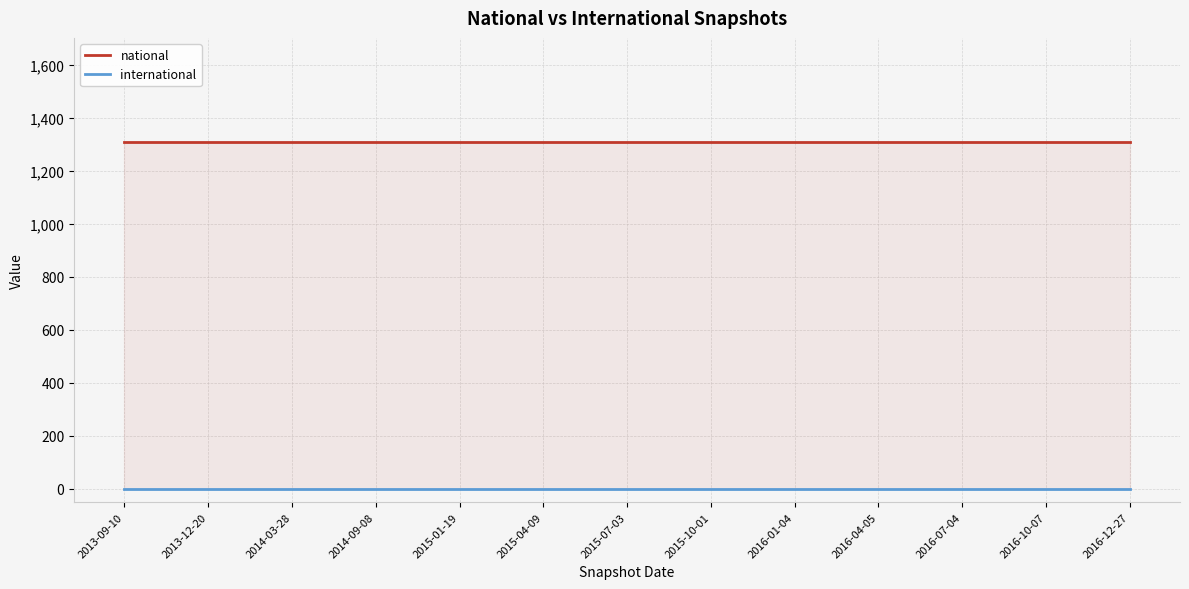

True or false: national and international intersect in this chart.

False